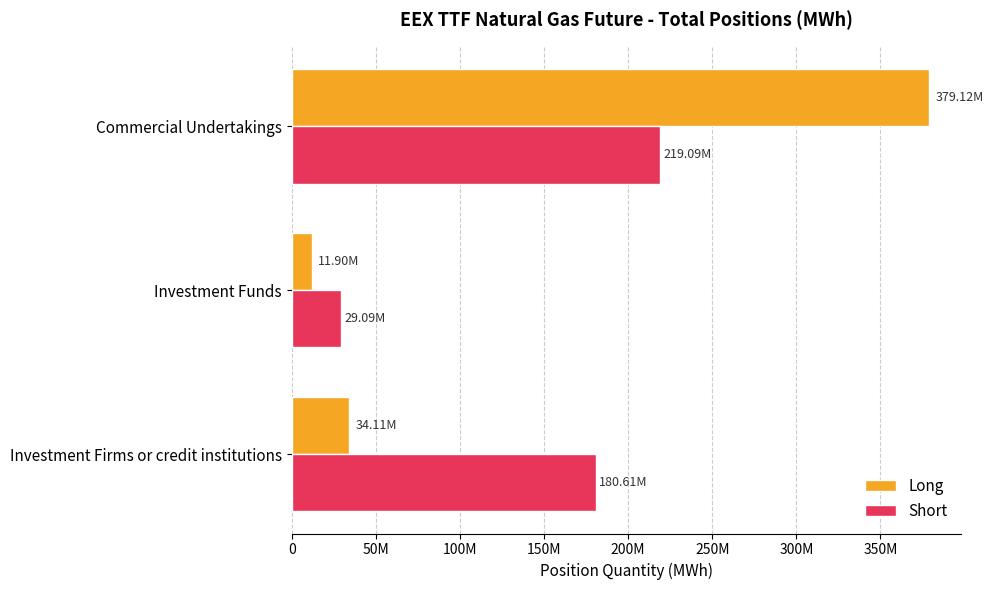

At which category does the chart reach its minimum across all series?

Investment Funds